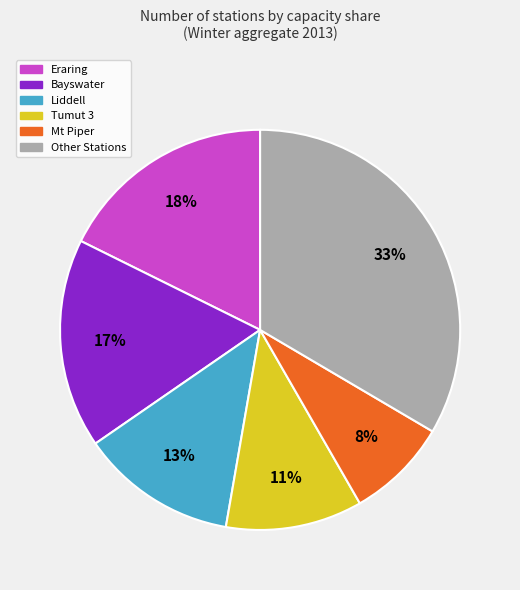

How many slices are in this pie chart?

6